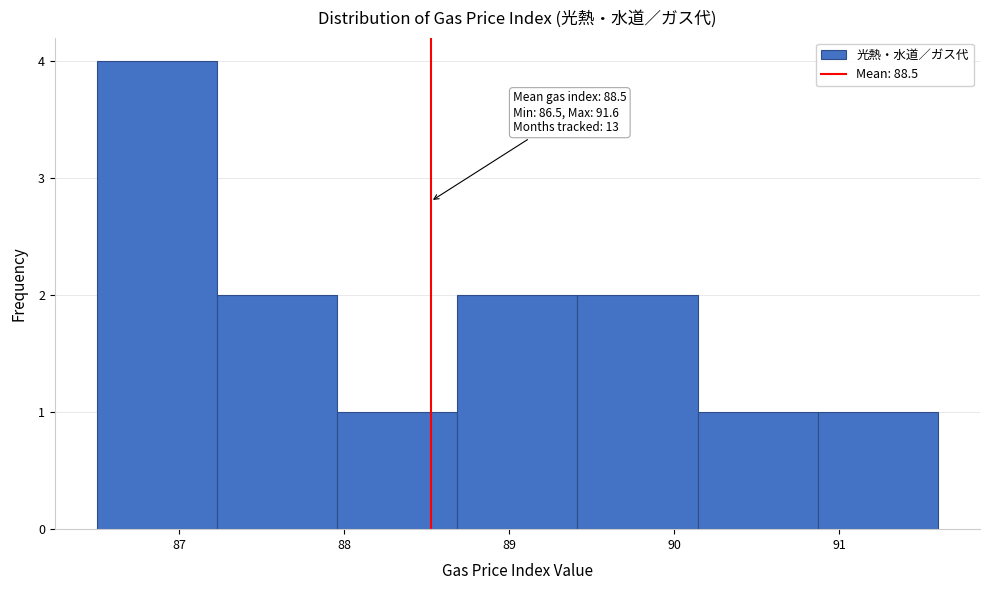

Over which range of the x-axis is the bar tallest?

86.5 to 87.2